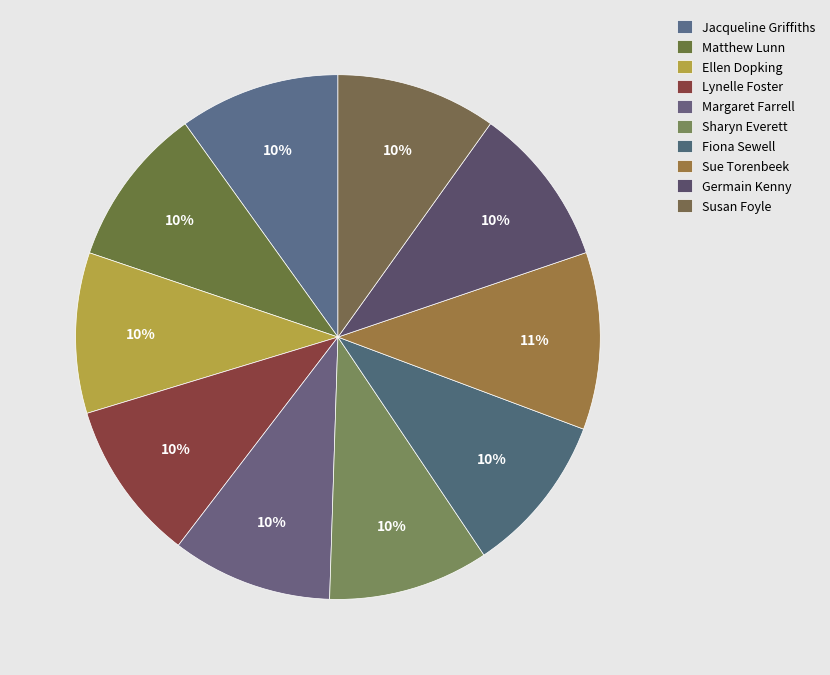

What is the total percentage of Jacqueline Griffiths and Margaret Farrell?

19.8%